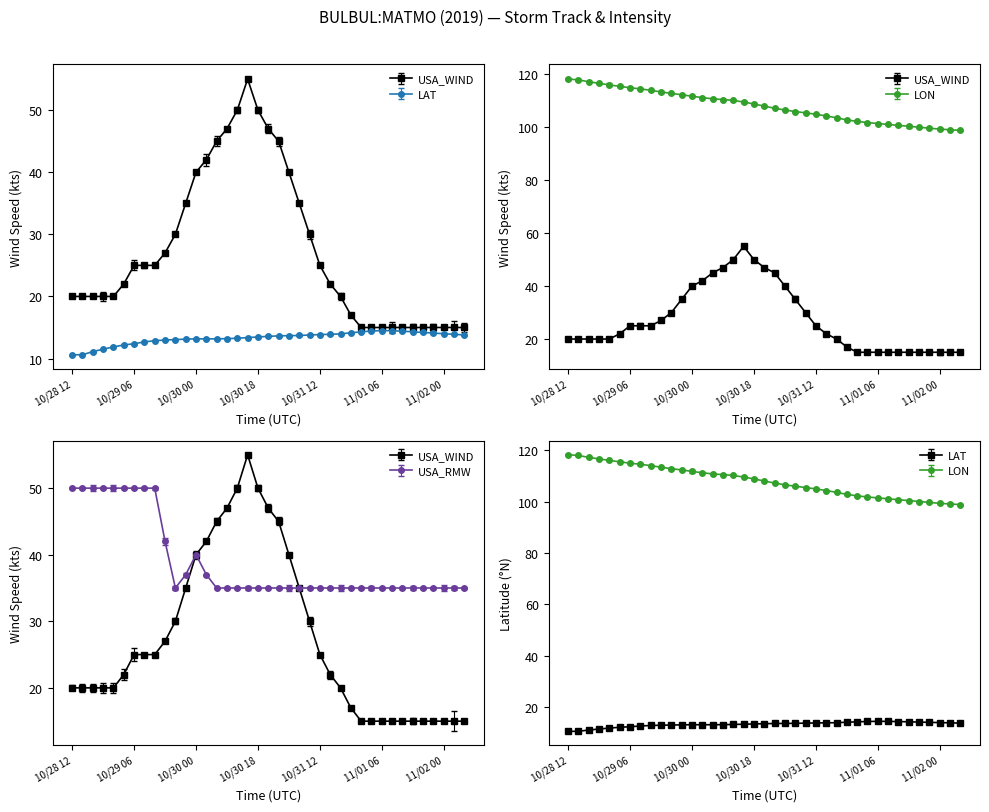

Which series has the largest range (max minus min)?

USA_WIND